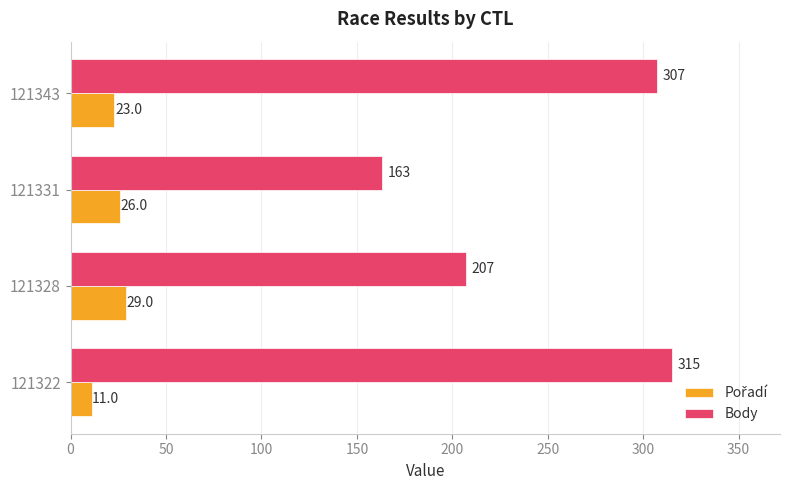

Where is Body nearest to the value 239?

121328